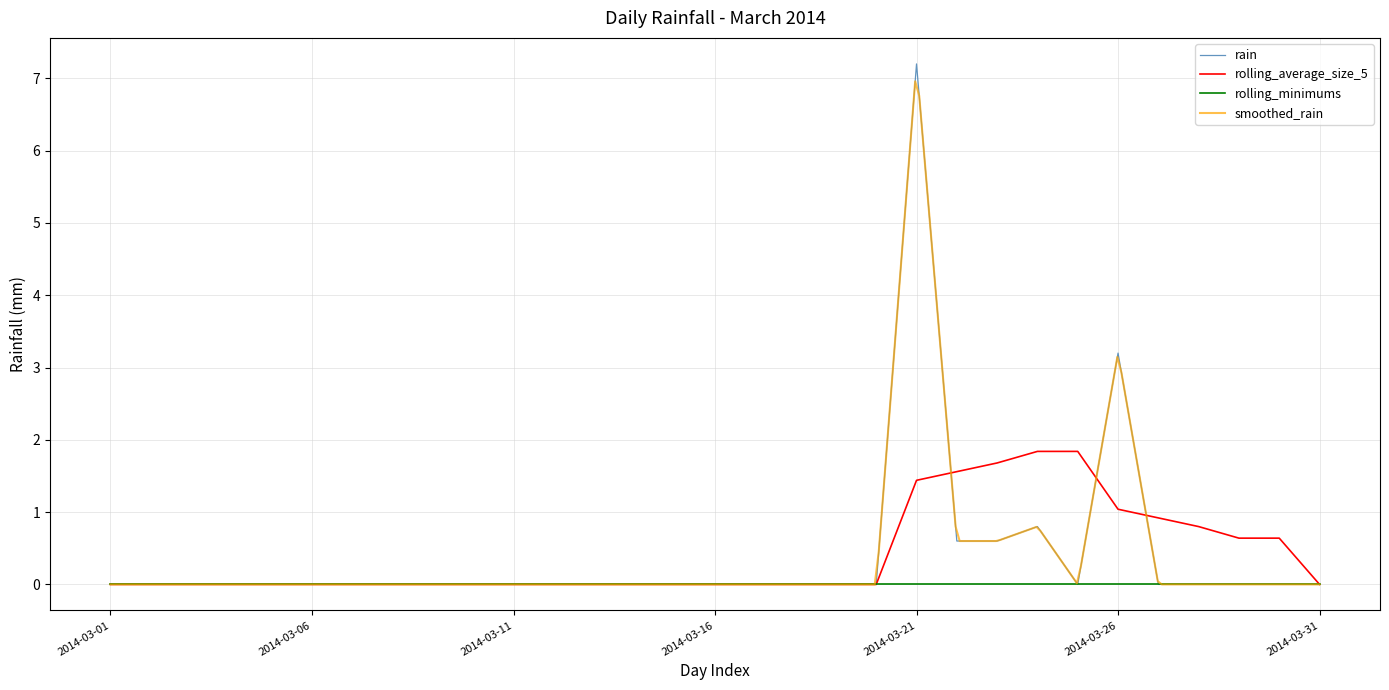

Is this an area chart (filled region under the line)?

No